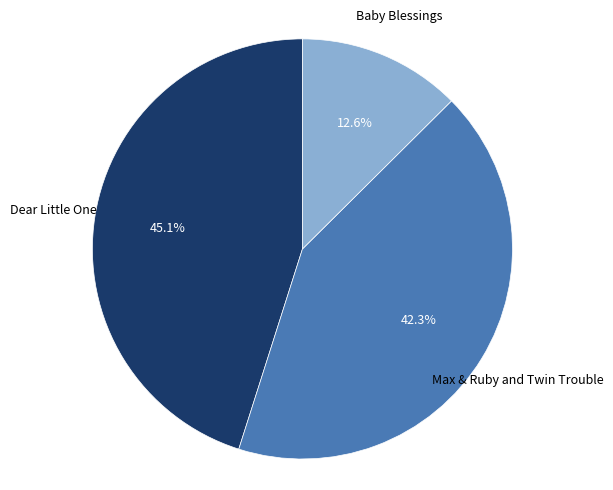

Is there any slice that represents more than half of the pie?

No